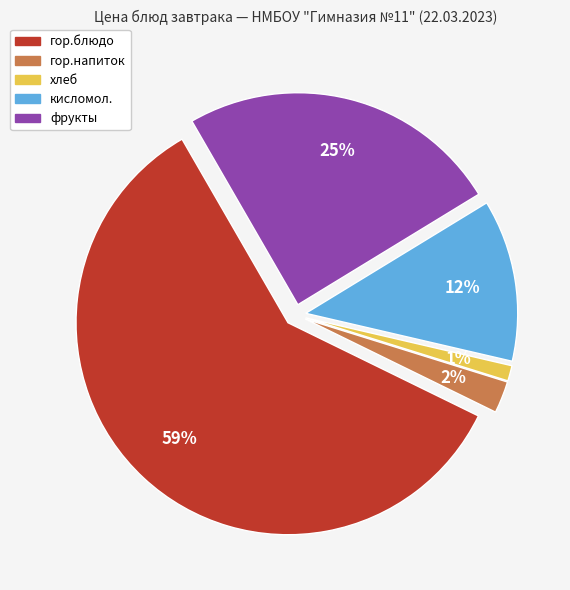

How many segments does this pie chart have?

5